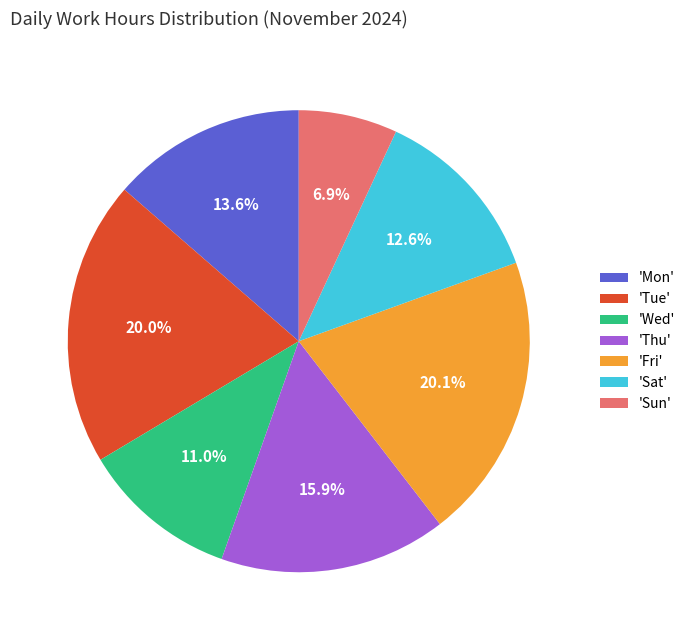

Which has a higher value, 'Sun' or 'Wed'?

'Wed'